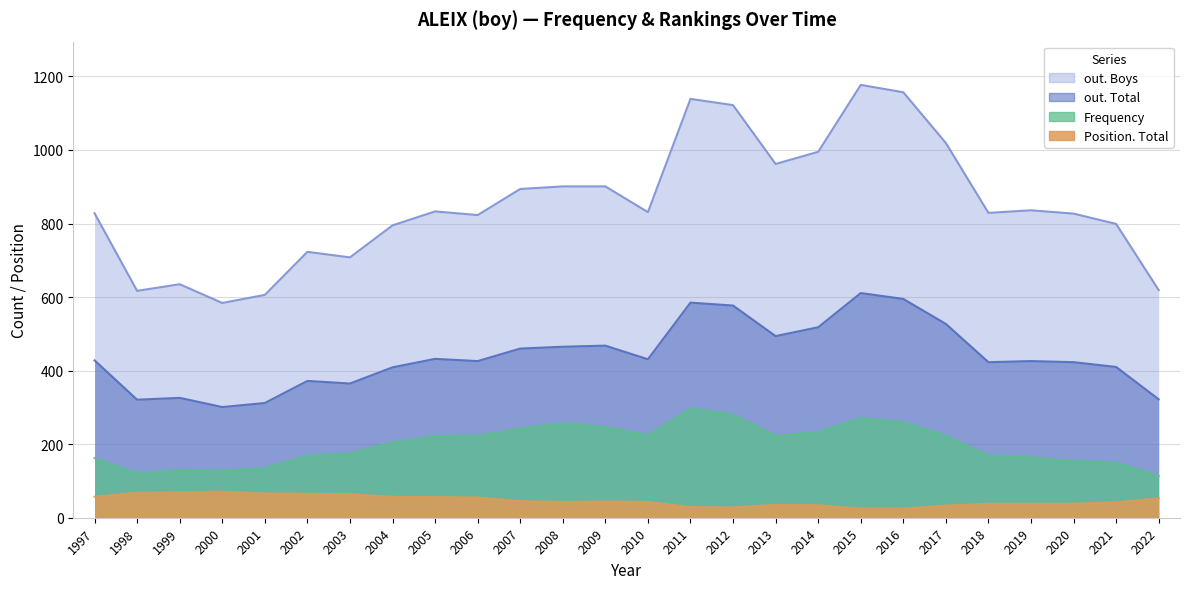

Where is out. Total nearest to the value 456?

2007